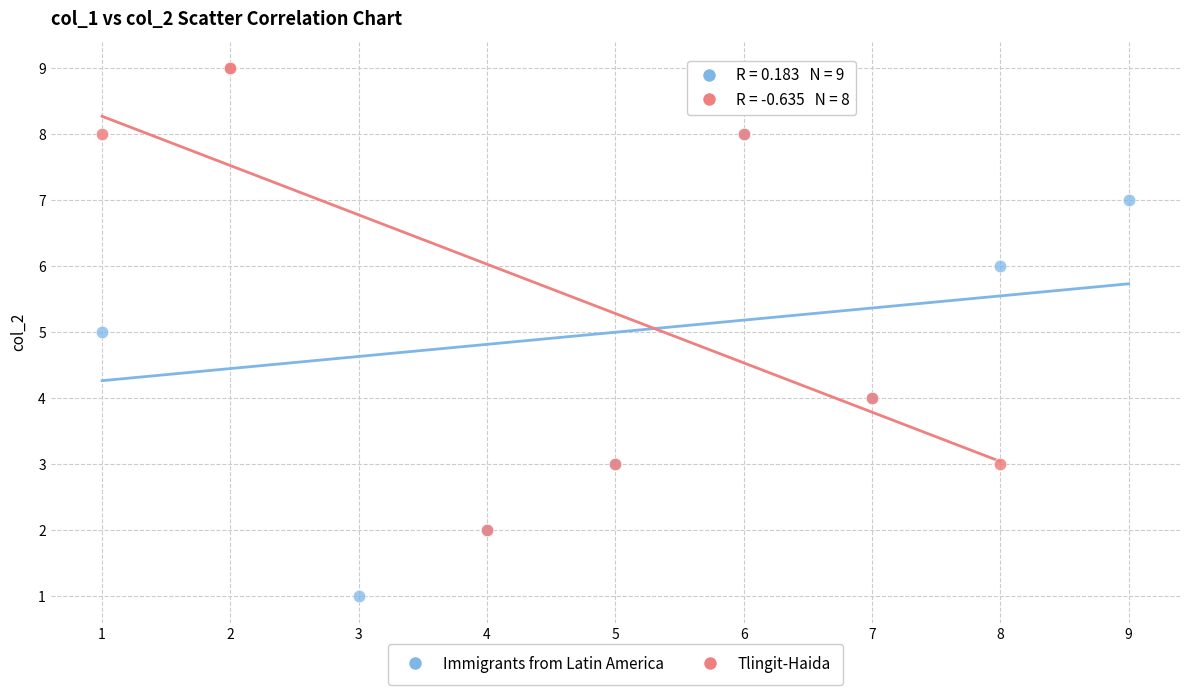

Which series has the largest Y range (max minus min)?

Immigrants from Latin America